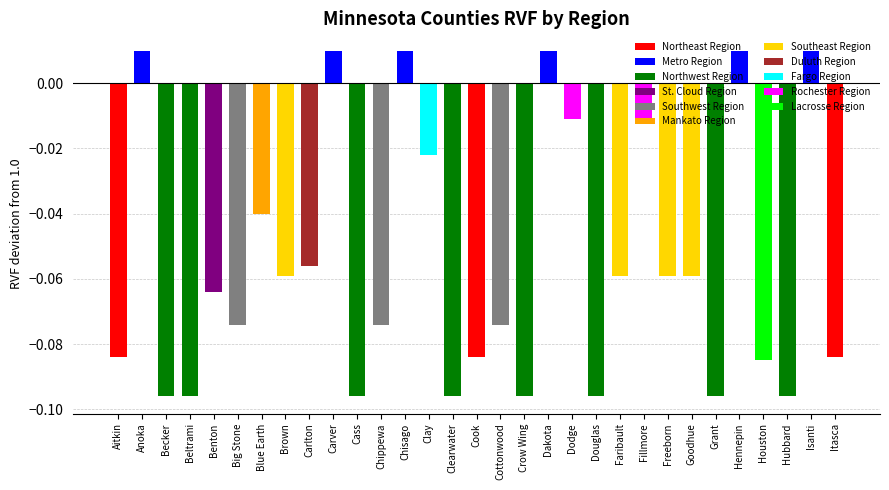

Is it true that the value at Hubbard is -0.2?

False